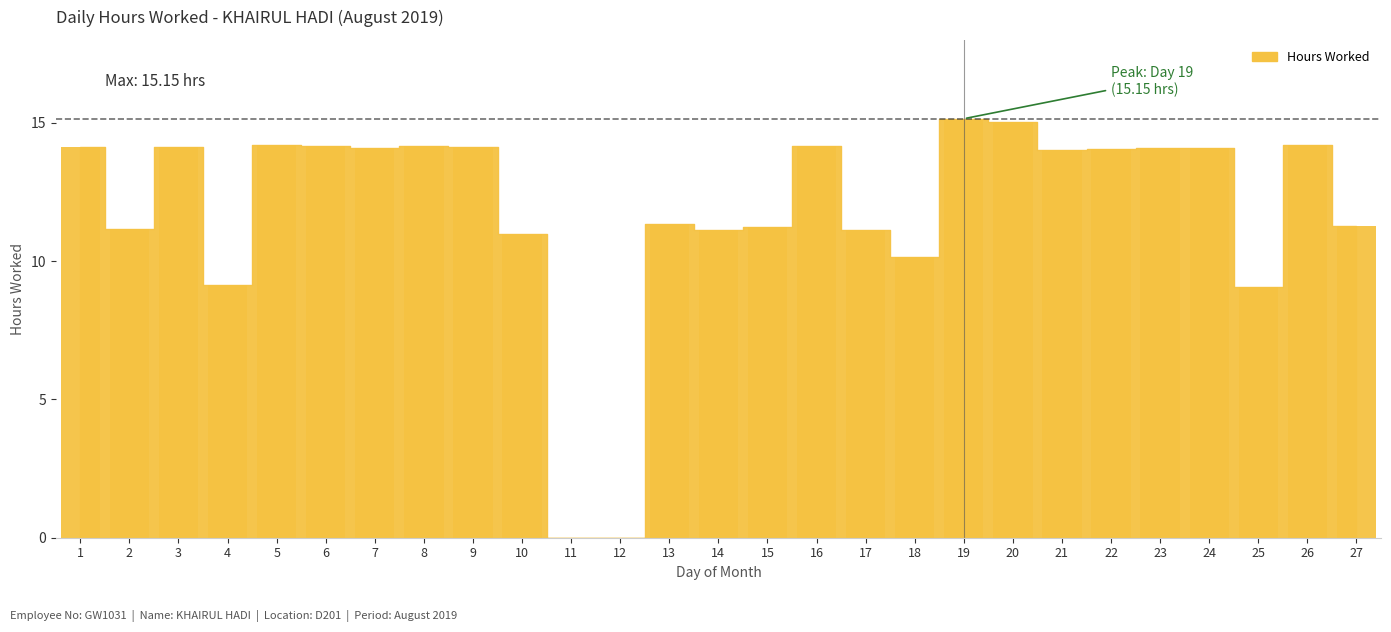

Which has a higher value, 27 or 26?

26